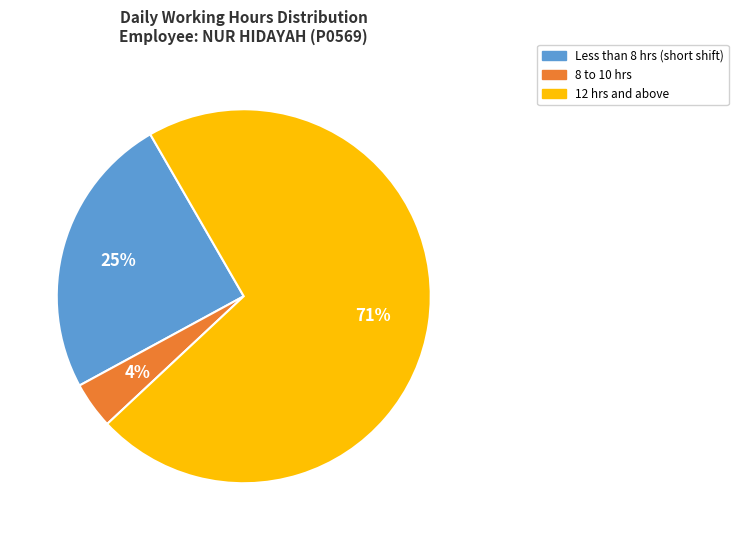

Is there any slice that represents more than half of the pie?

Yes